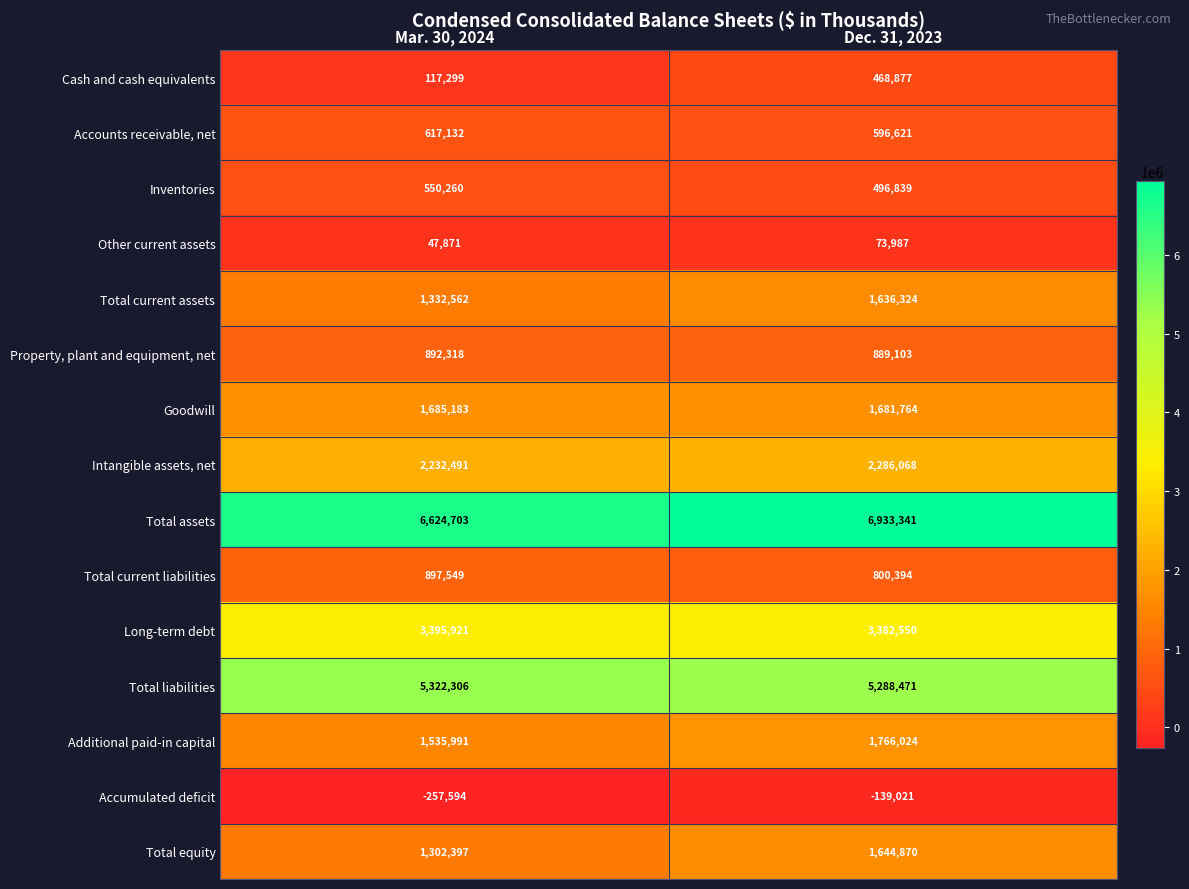

What is the difference between the maximum and minimum values in the Accumulated deficit series?

118573